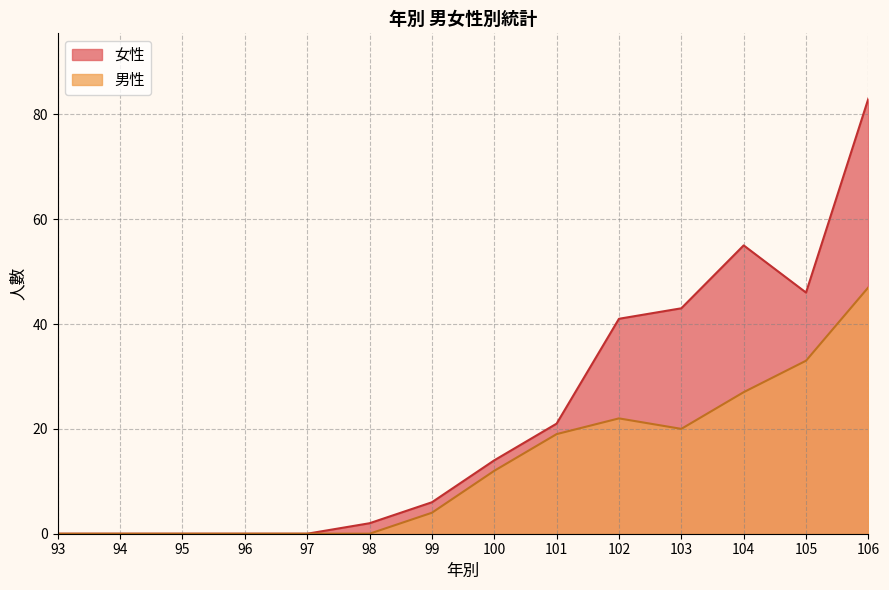

At which label does 女性 reach its peak?

106